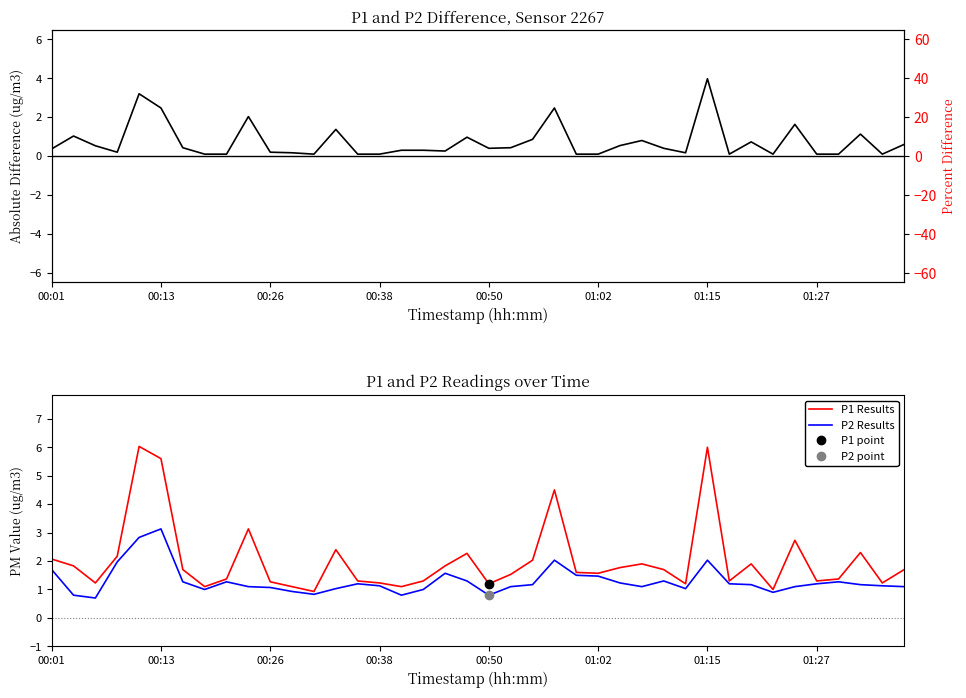

Reading left to right, extract all data points from this chart.

Absolute Difference: 0.4	1.0	0.5	0.2	3.2	2.5	0.4	0.1	0.1	2.0	0.2	0.2	0.1	1.4	0.1	0.1	0.3	0.3	0.3	1.0	0.4	0.4	0.9	2.5	0.1	0.1	0.5	0.8	0.4	0.2	4.0	0.1	0.7	0.1	1.6	0.1	0.1	1.1	0.1	0.6
Percent Difference: 17.9	56.3	43.1	9.2	53.1	44.1	25.3	9.1	7.3	64.9	15.7	15.5	10.8	57.1	7.7	8.1	27.3	23.1	14.2	42.7	33.3	28.1	42.4	54.9	6.3	6.4	30.5	42.1	23.5	14.2	66.2	7.7	38.4	10.0	59.7	7.7	7.3	49.1	8.1	35.3
P1 Results: 2.1	1.8	1.2	2.2	6.0	5.6	1.7	1.1	1.4	3.1	1.3	1.1	0.9	2.4	1.3	1.2	1.1	1.3	1.8	2.3	1.2	1.5	2.0	4.5	1.6	1.6	1.8	1.9	1.7	1.2	6.0	1.3	1.9	1.0	2.7	1.3	1.4	2.3	1.2	1.7
P2 Results: 1.7	0.8	0.7	2.0	2.8	3.1	1.3	1.0	1.3	1.1	1.1	0.9	0.8	1.0	1.2	1.1	0.8	1.0	1.6	1.3	0.8	1.1	1.2	2.0	1.5	1.5	1.2	1.1	1.3	1.0	2.0	1.2	1.2	0.9	1.1	1.2	1.3	1.2	1.1	1.1